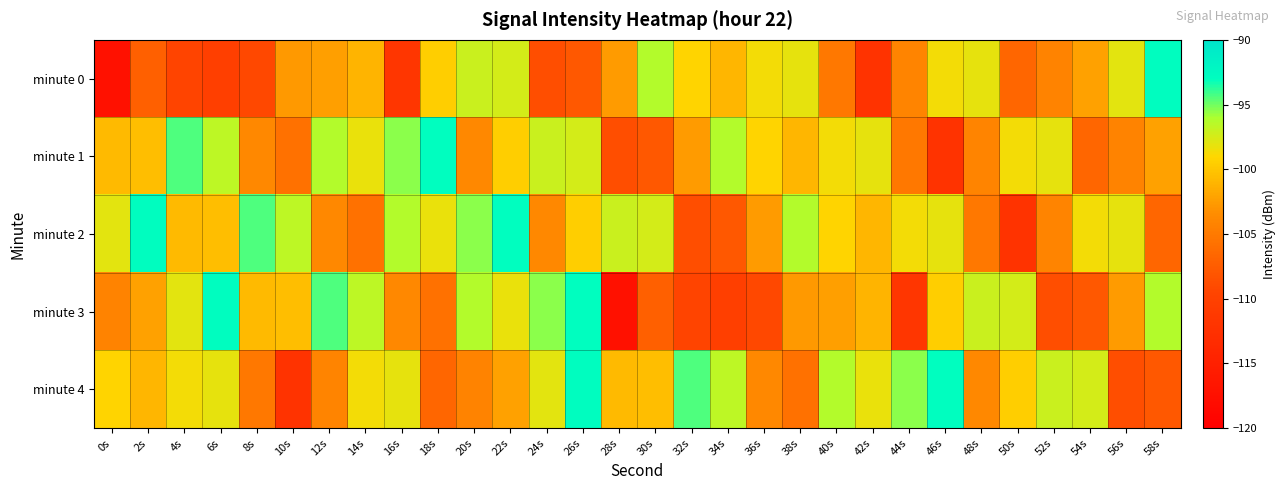

Rank the series by their maximum value, from highest to lowest.

minute 0, minute 2, minute 3, minute 4, minute 1